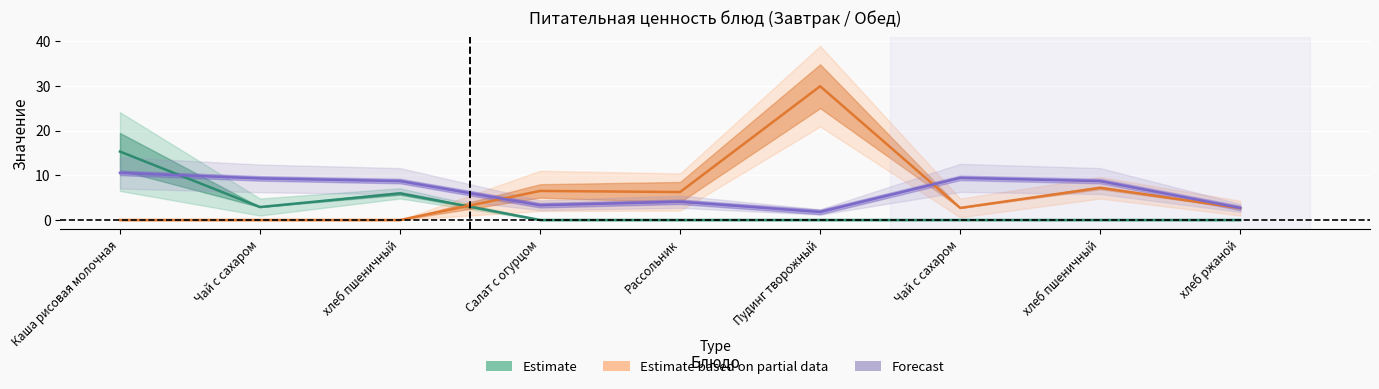

Which series has the largest total across all categories?

Forecast